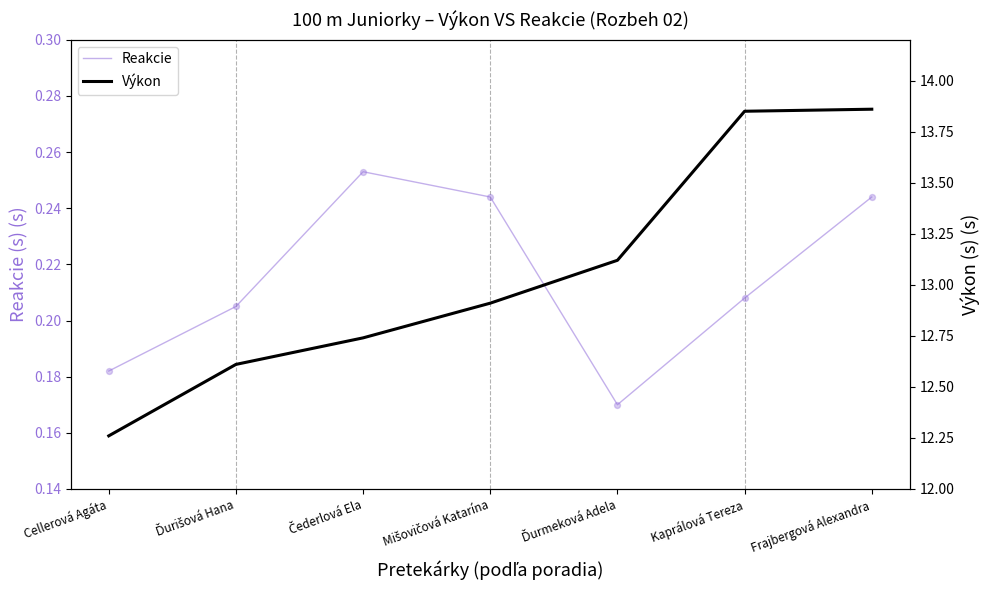

At how many categories does at least one series exceed 5?

7